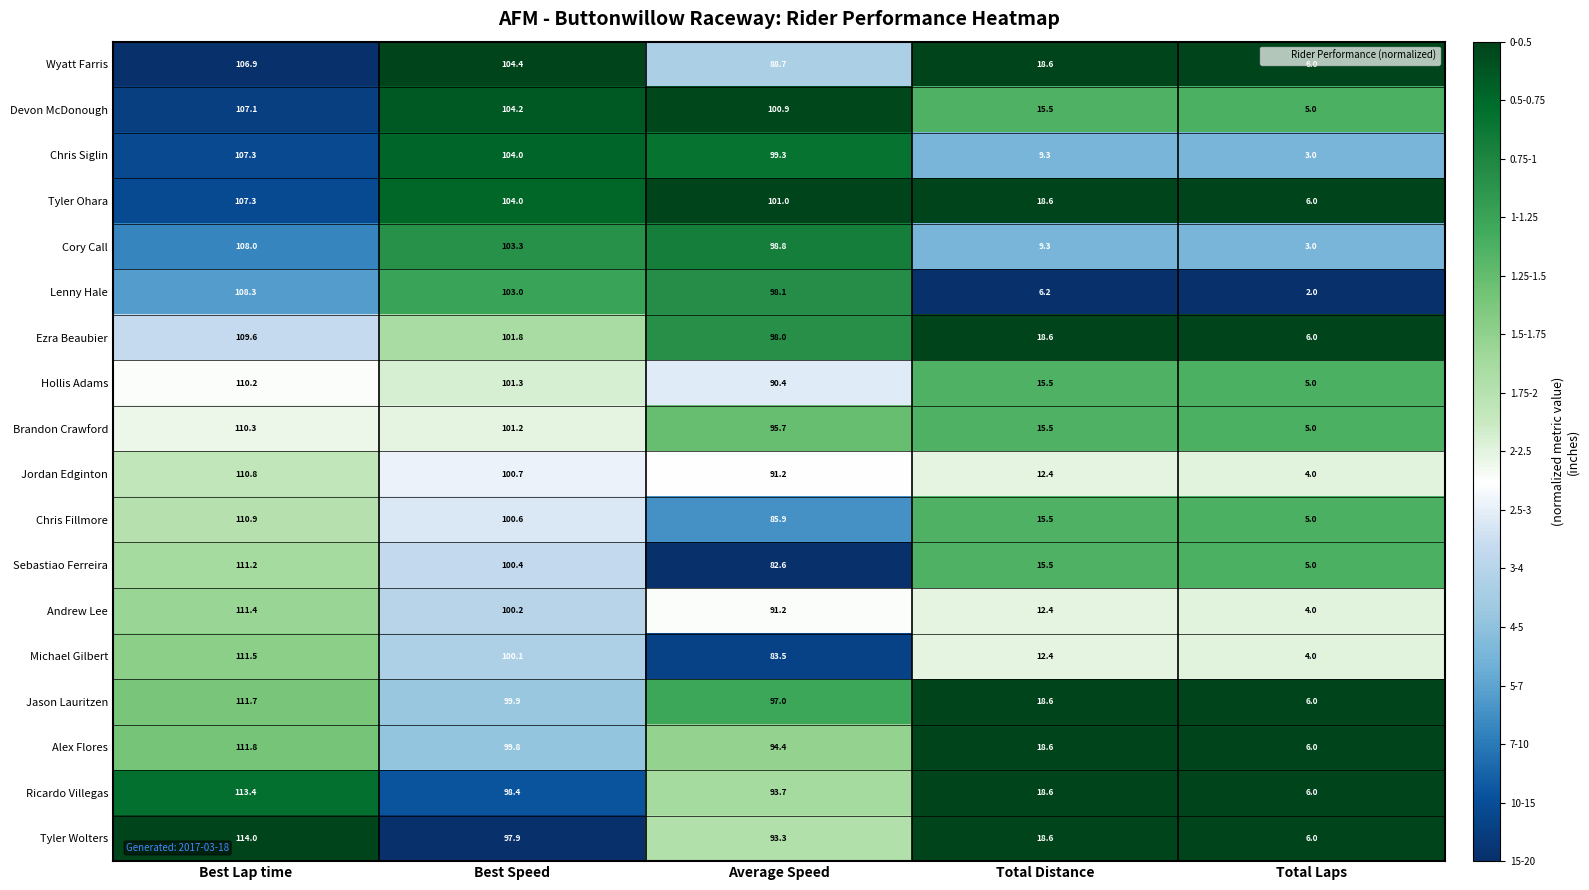

At how many categories does at least one series exceed 15?

4